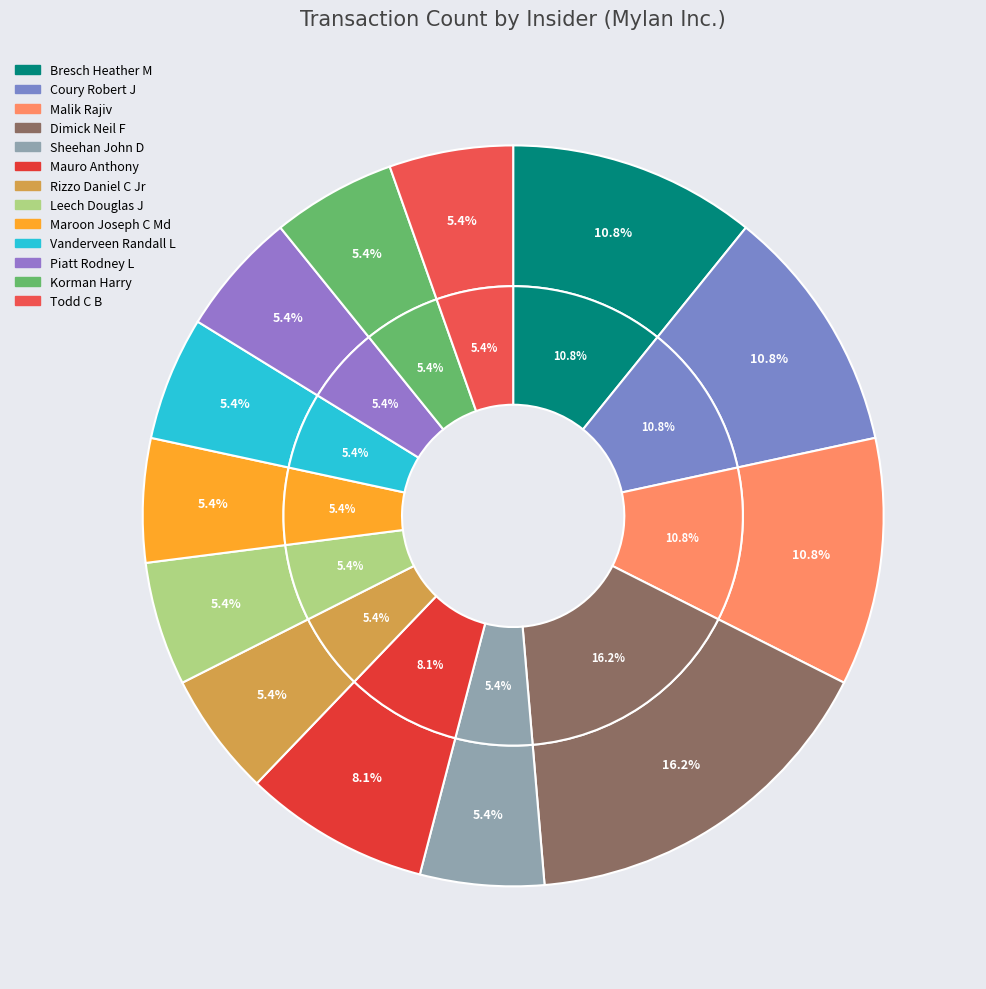

To the nearest percent, what portion does Leech Douglas J represent?

5%